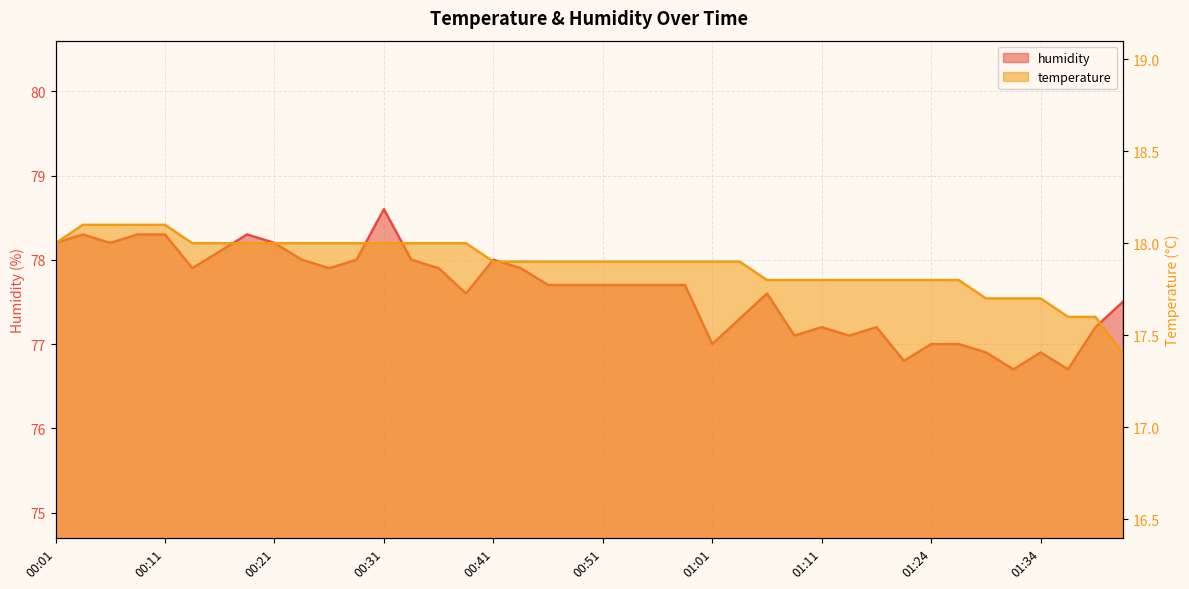

At which label does humidity reach its peak?

00:31